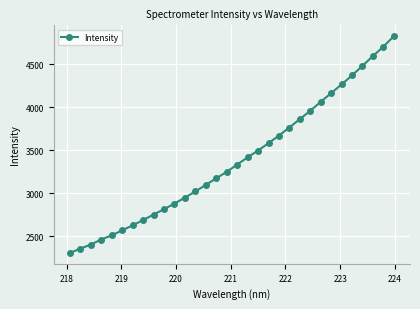

Is this an area chart (filled region under the line)?

No